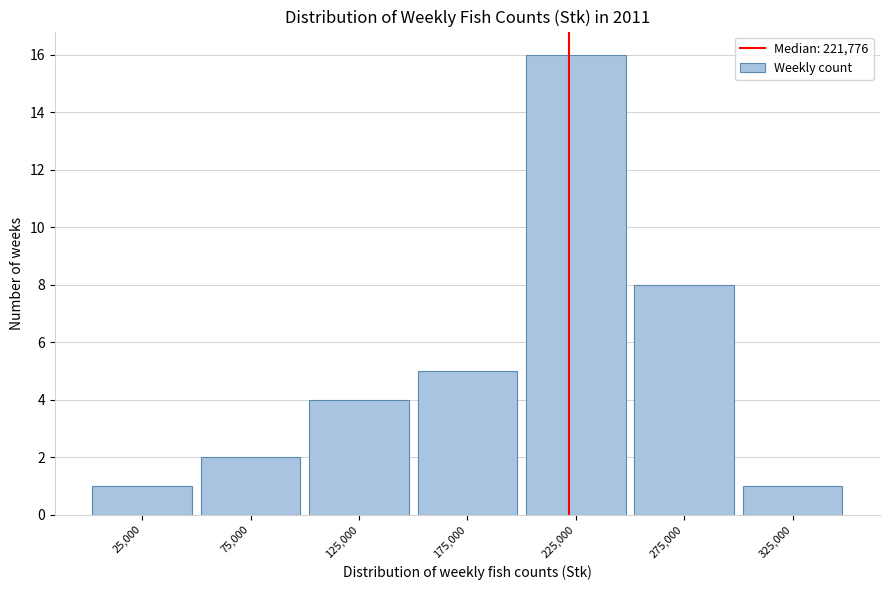

Reading right to left, what are all the values shown in this chart?

1	8	16	5	4	2	1